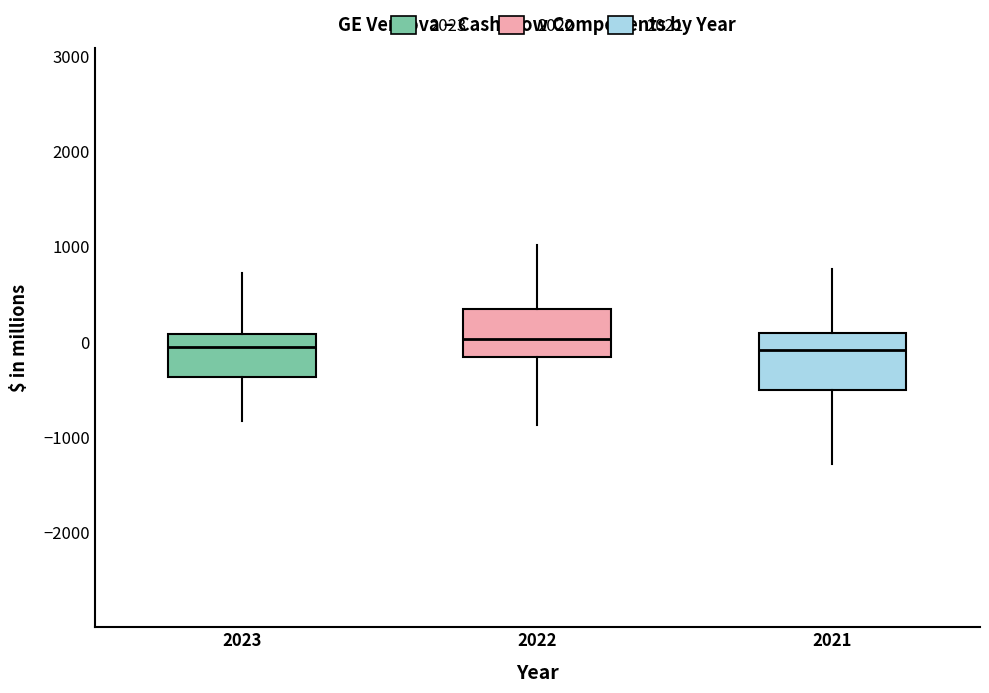

Reading left to right, read every box against the y-axis: the position of its median line, the range the box covers, and the ends of its whiskers. The values are not printed on the chart, so give them approximately, as read against the axis.

2023: median -100, box -400 to 100, whiskers -800 to 700
2022: median 0, box -200 to 300, whiskers -900 to 1000
2021: median -100, box -500 to 100, whiskers -1300 to 800